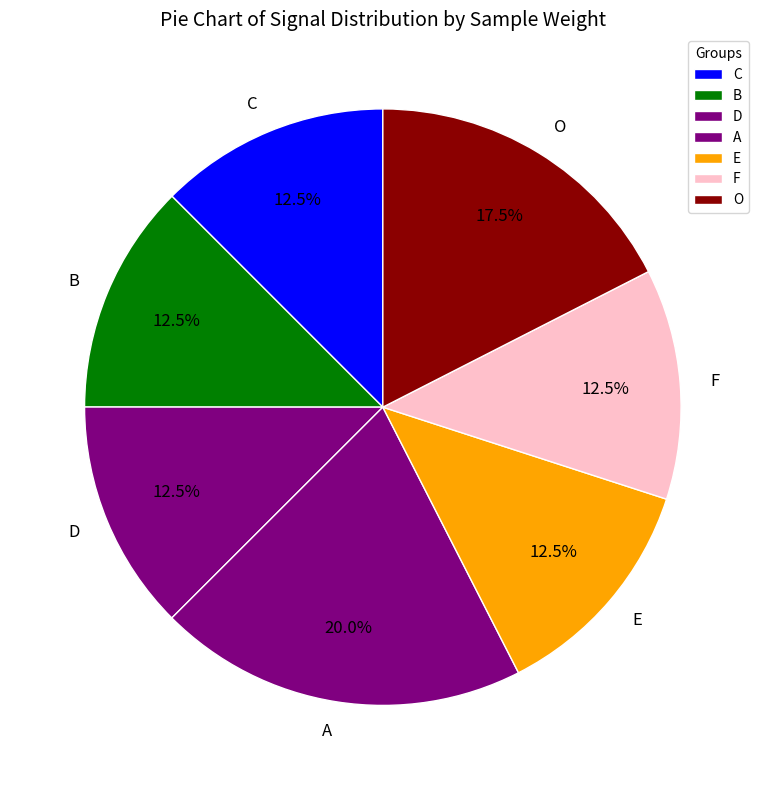

Is there any slice that represents more than half of the pie?

No